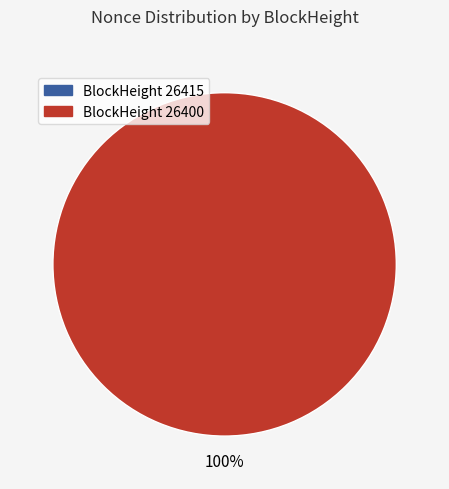

Count the number of slices in the pie.

2